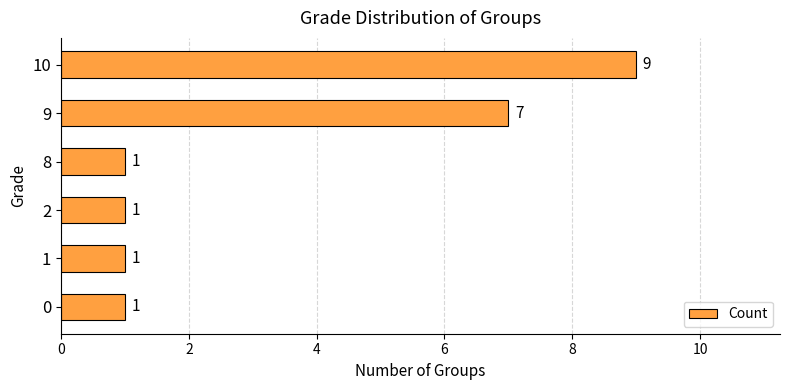

How many data points are above 1?

2